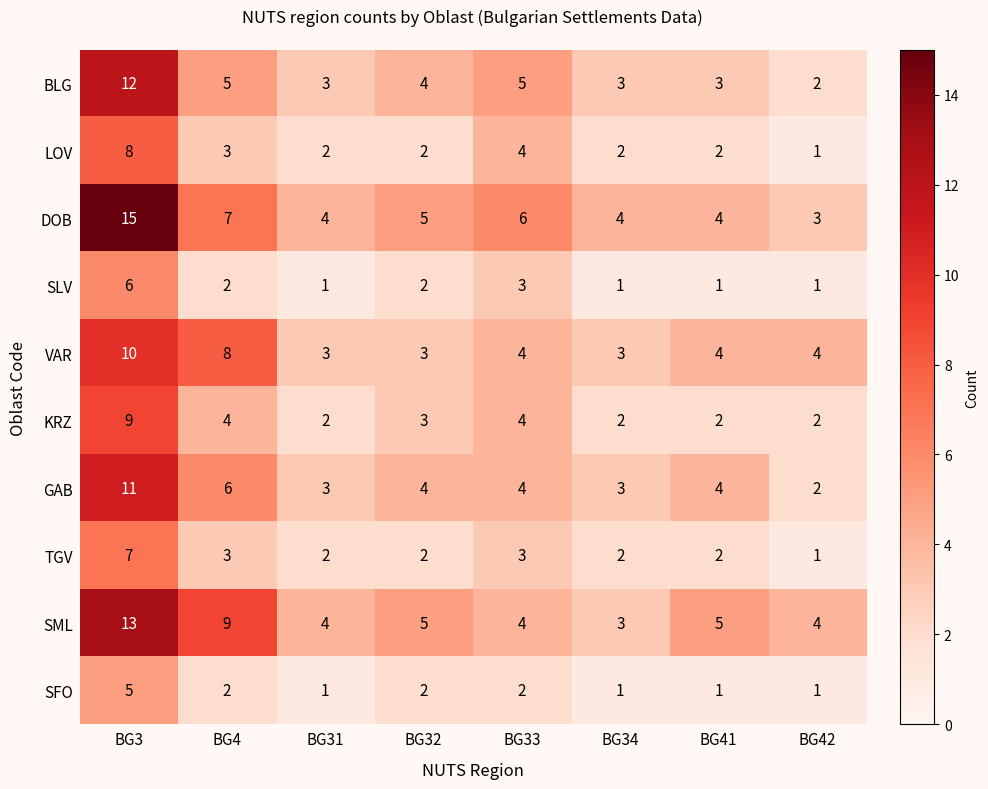

What is the highest value of the KRZ series?

9